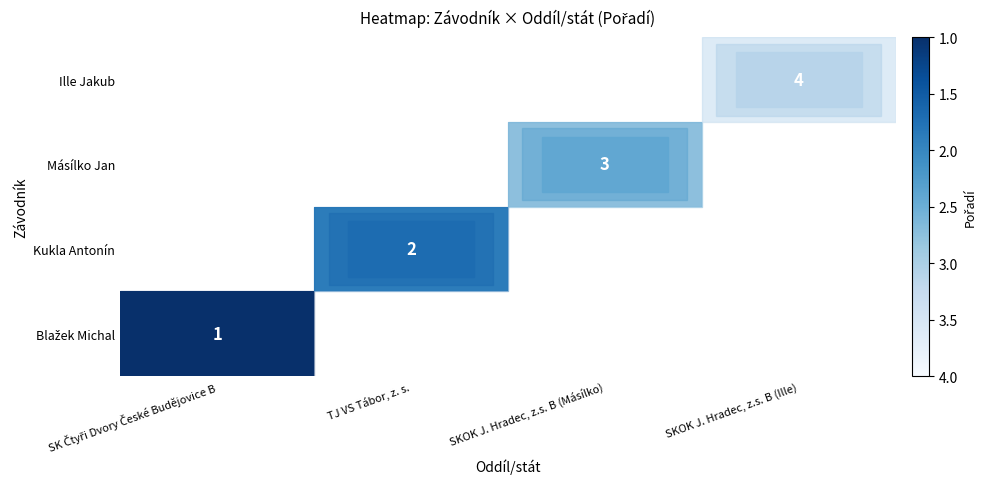

Count the number of data series in this chart.

4